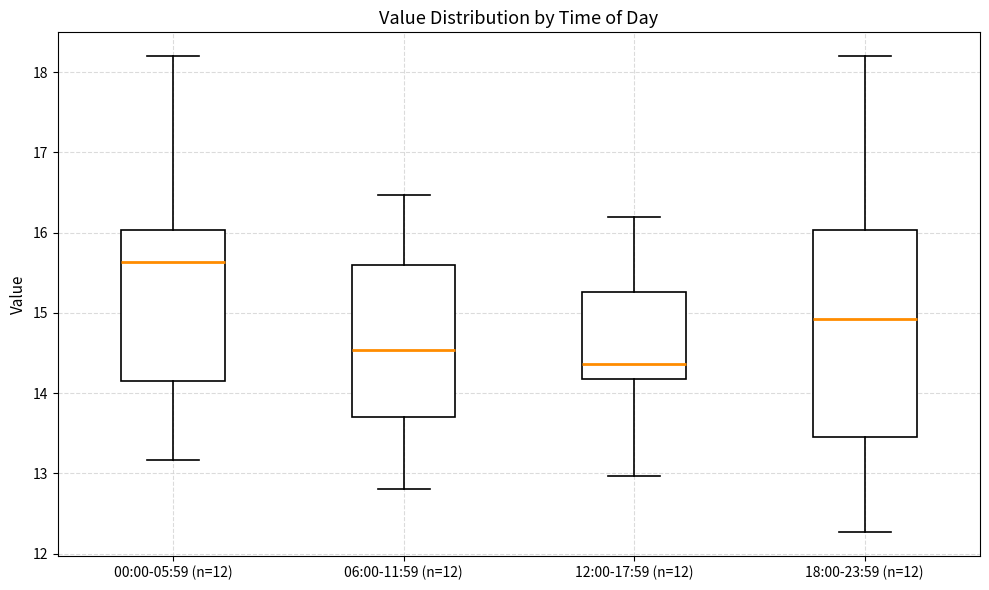

Comparing the boxes themselves (not the whiskers), which one is the tallest?

18:00-23:59 (n=12)